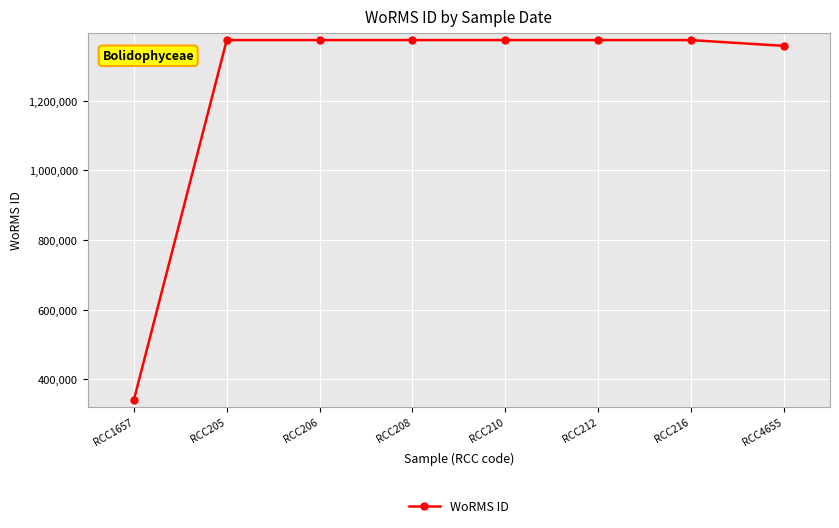

What is the average value?

1242446